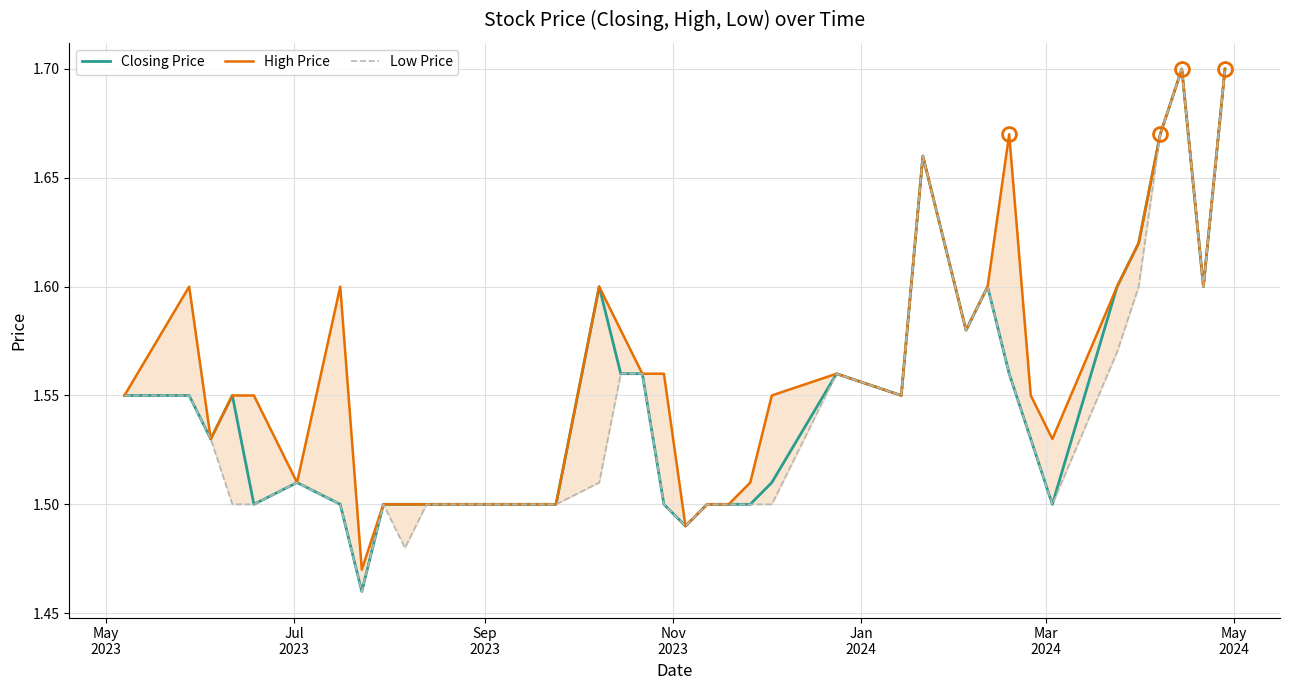

True or false: Closing Price has a value of 0.8 at 32.

False